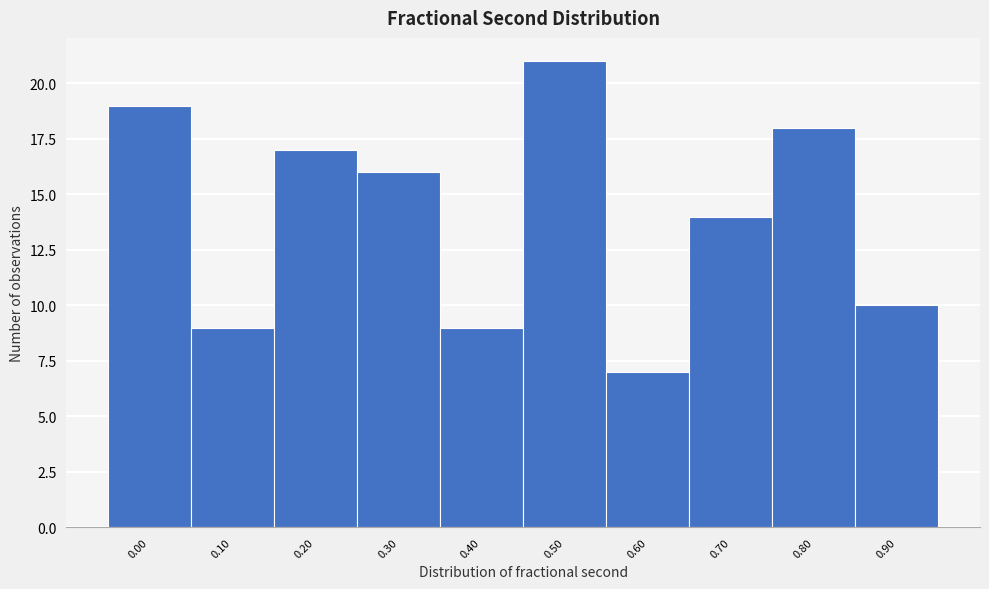

Reading left to right, list all the values displayed in this chart.

19	9	17	16	9	21	7	14	18	10